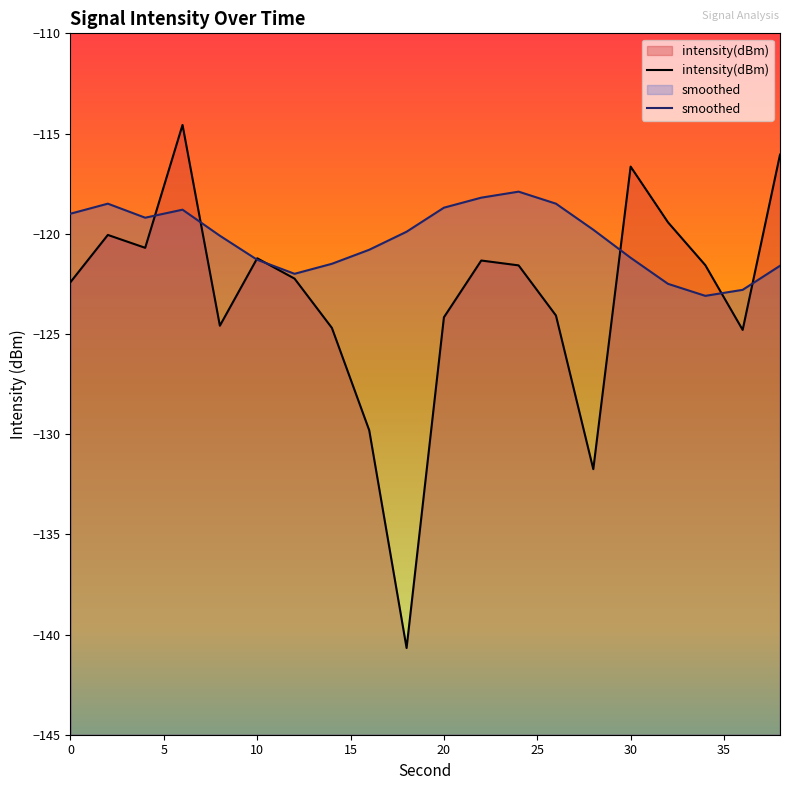

At which label is intensity(dBm) closest to -127?

36